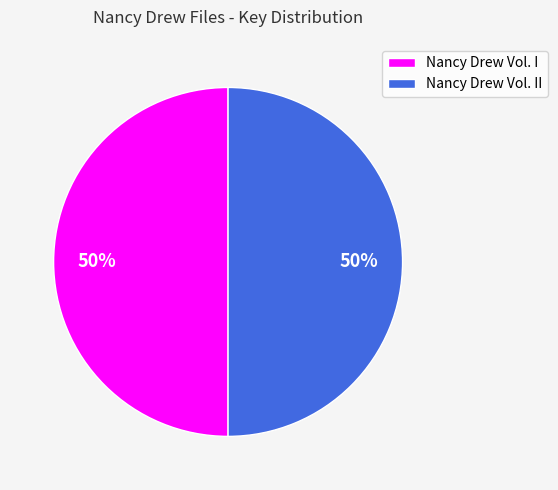

What percentage is the Nancy Drew Vol. I slice, to the nearest percent?

50%